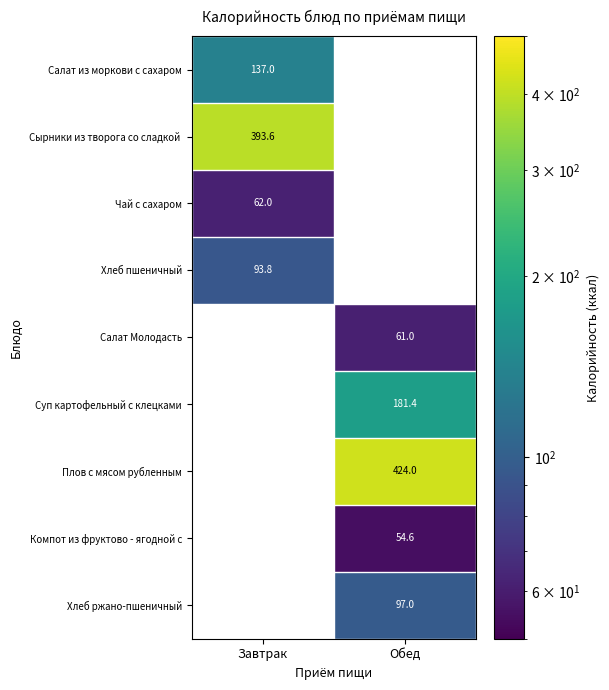

The Хлеб пшеничный series shows 125.6 at Завтрак. True or false?

False